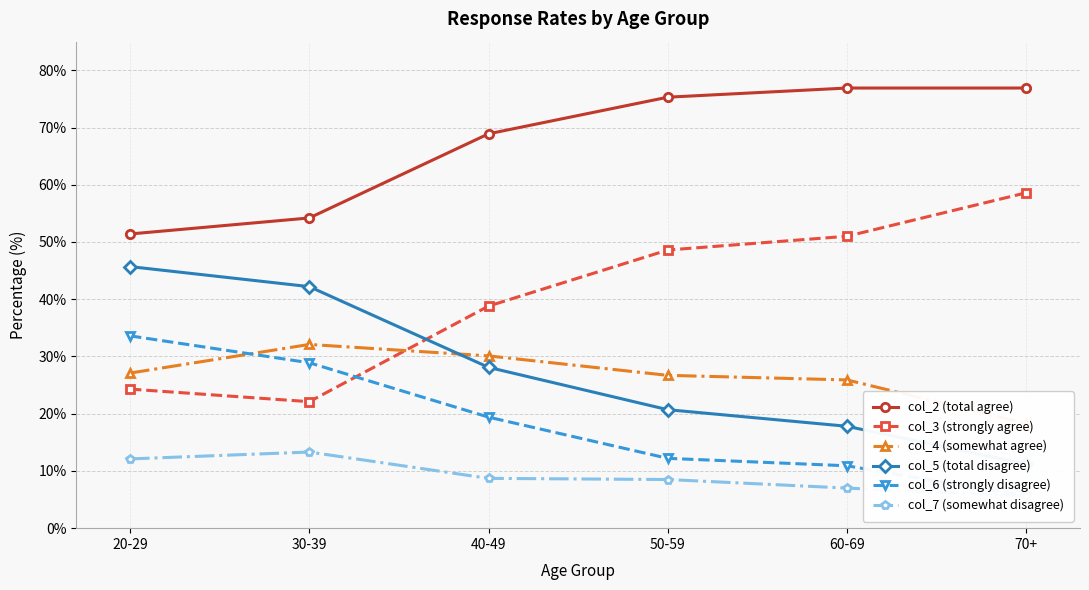

What is the difference between the second highest and minimum values in the col_3 (strongly agree) series?

28.9